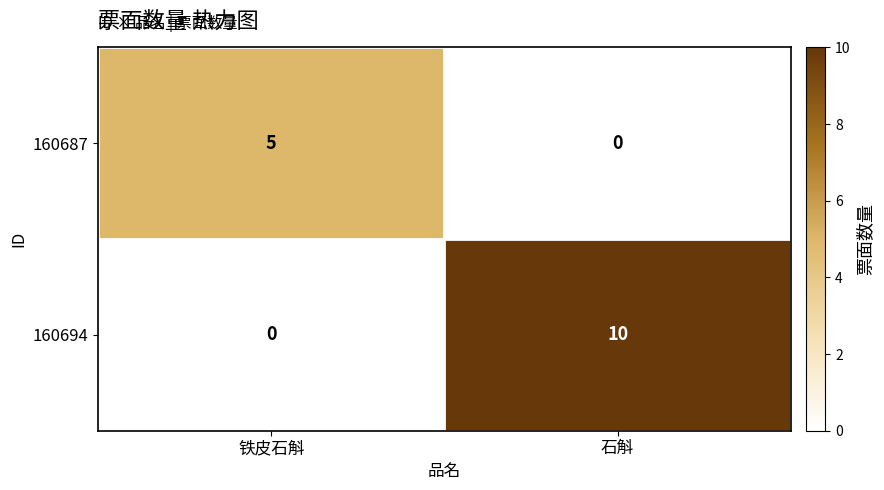

Where is 160687 nearest to the value 2?

石斛